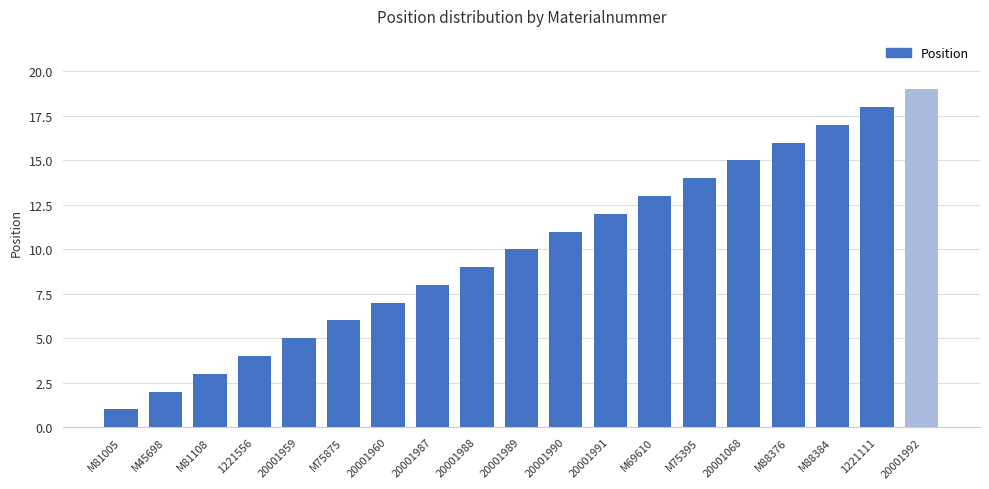

Reading left to right, what are all the values shown in this chart?

1	2	3	4	5	6	7	8	9	10	11	12	13	14	15	16	17	18	19